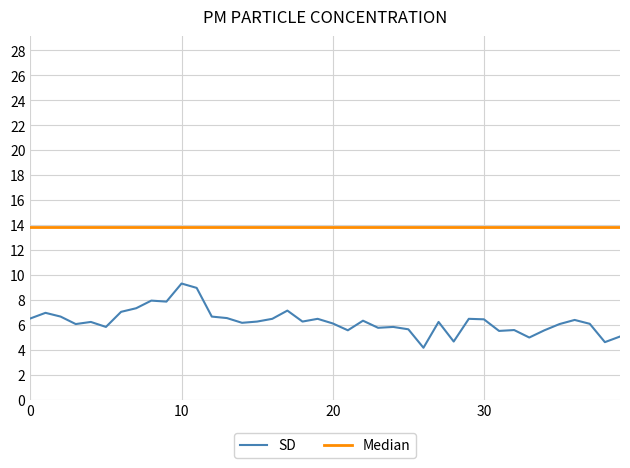

What is the average value?

6.3